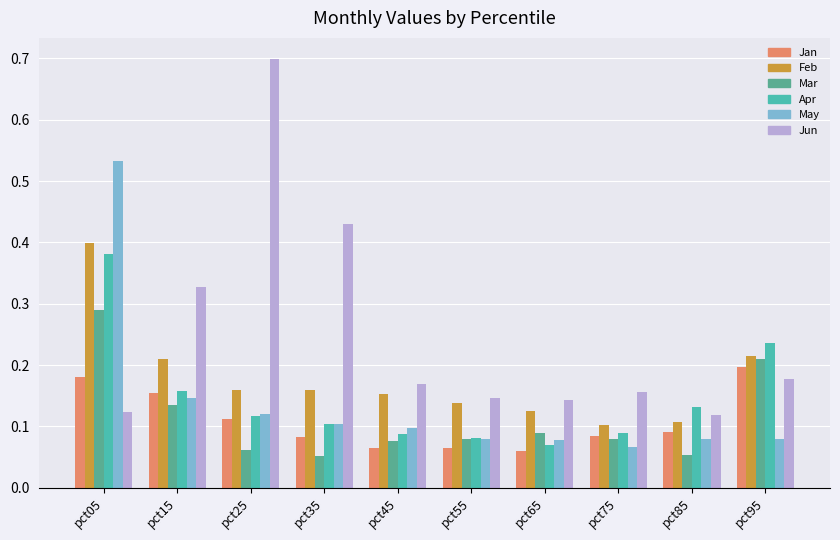

What is the difference between the maximum and minimum values in the May series?

0.5